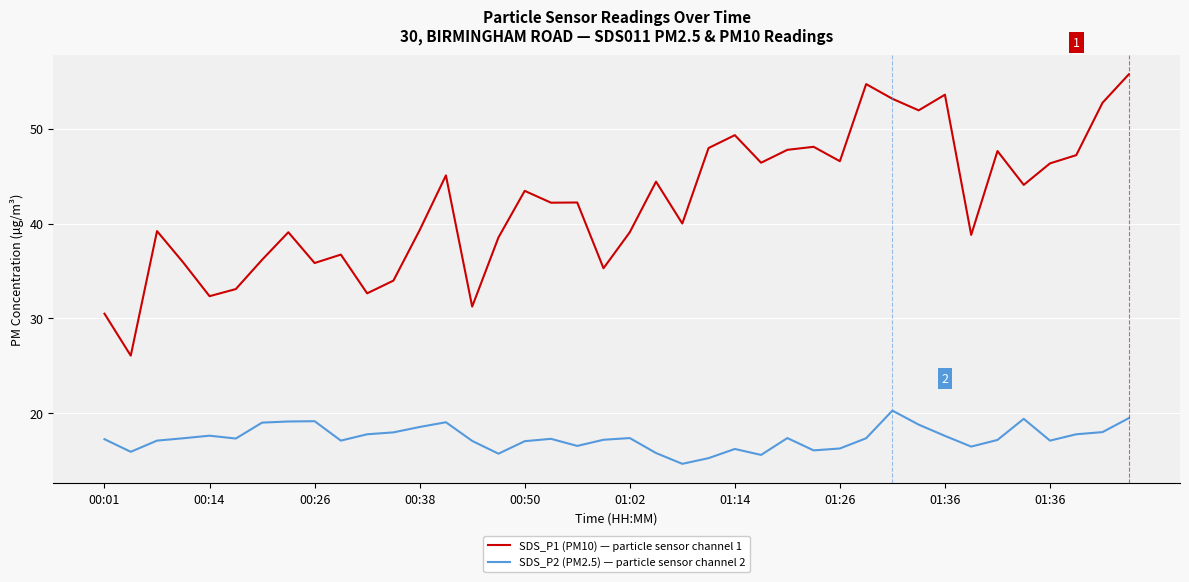

What is the maximum value shown in the chart?

55.8